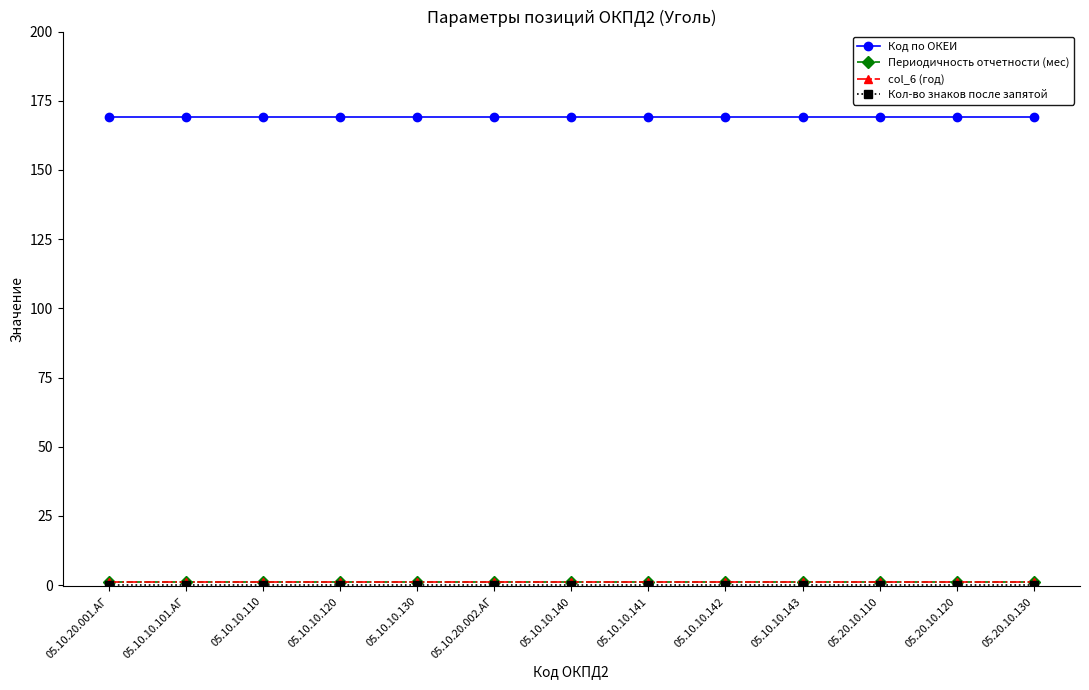

Is this an area chart (filled region under the line)?

No